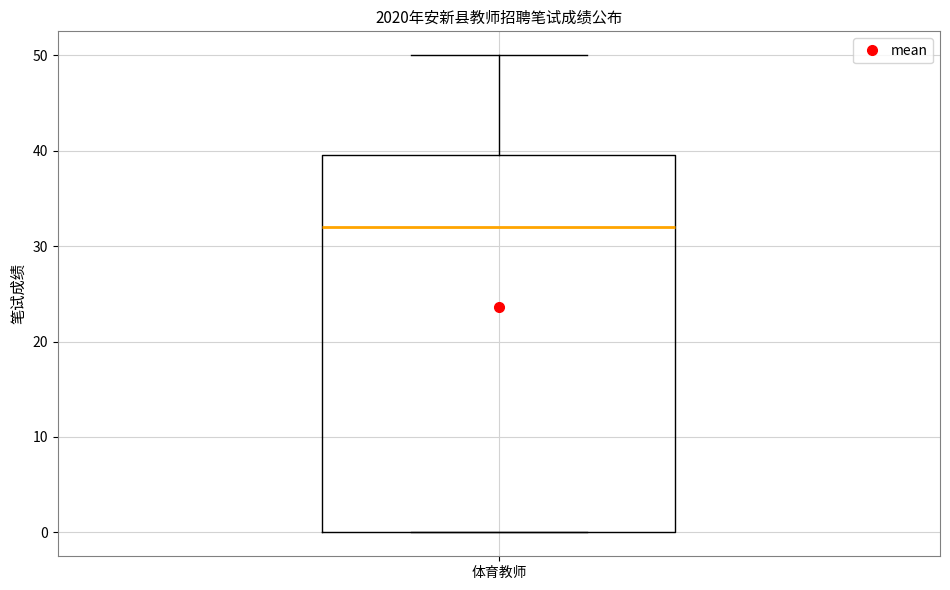

Read this box plot against the y-axis: the position of the median line, the range covered by the box, and the ends of both whiskers. The values are not printed on the chart, so give them approximately, as read against the axis.

median 32, box 0 to 40, whiskers 0 to 50